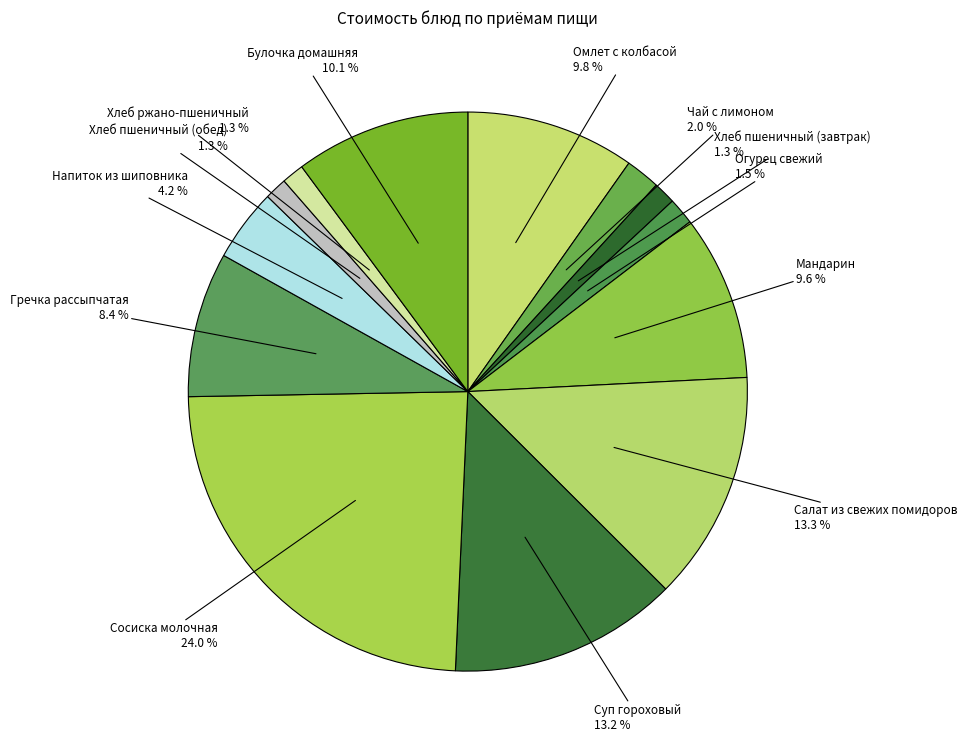

How many segments does this pie chart have?

13